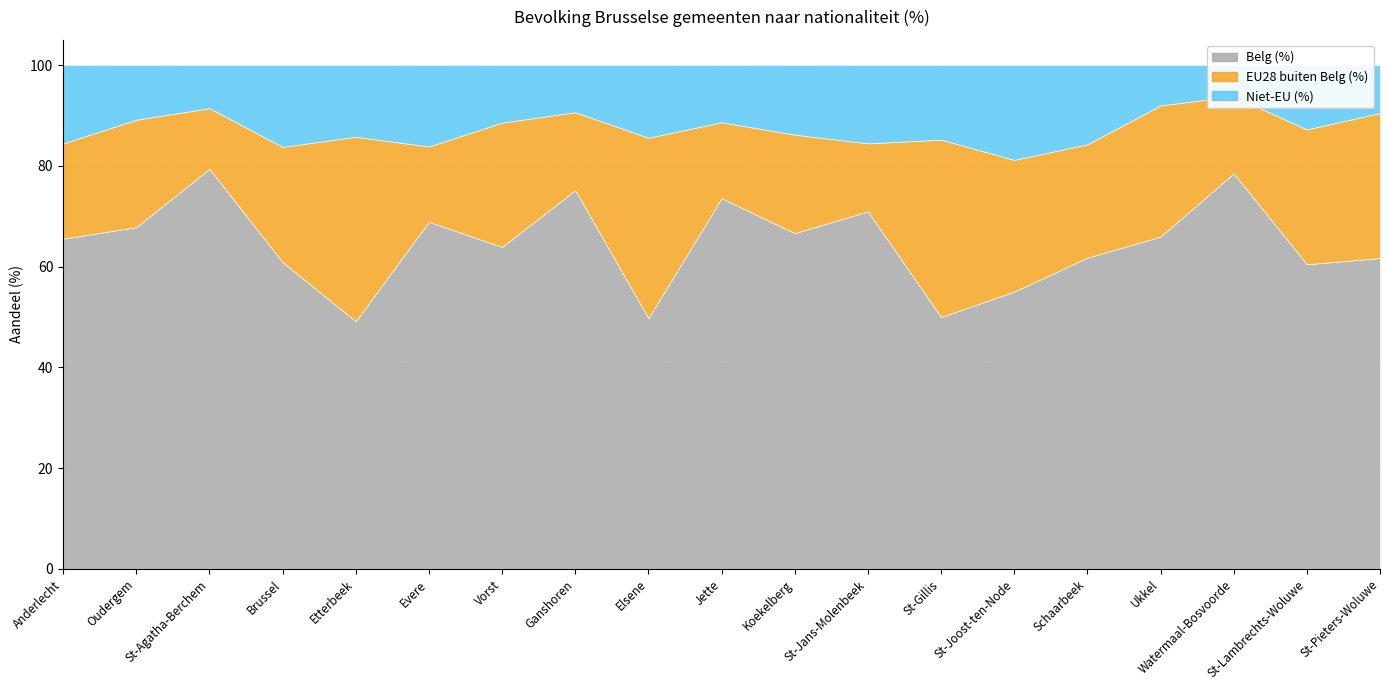

What is the sum of the Niet-EU (%) values at Vorst and Jette?

22.8